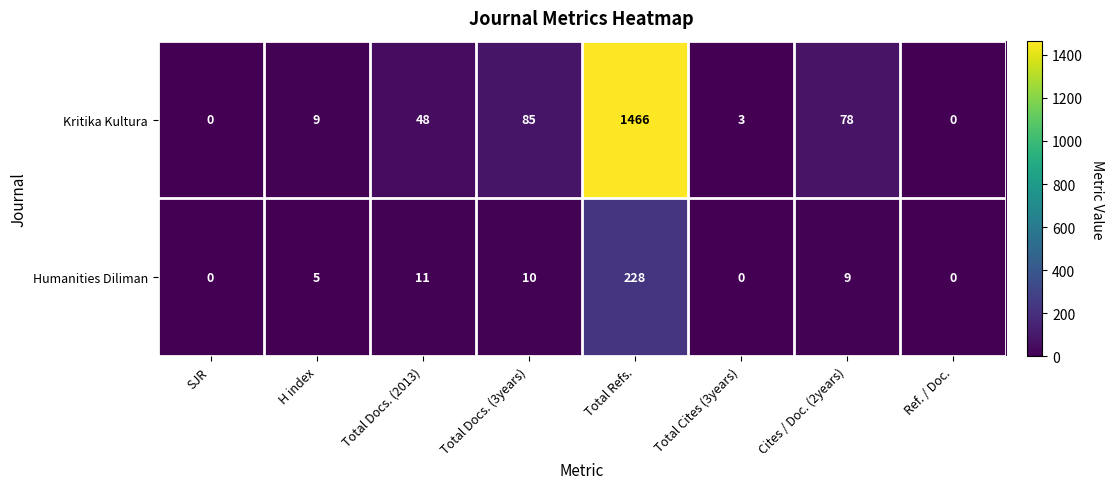

What is the difference between the Kritika Kultura values at SJR and Cites / Doc. (2years)?

78